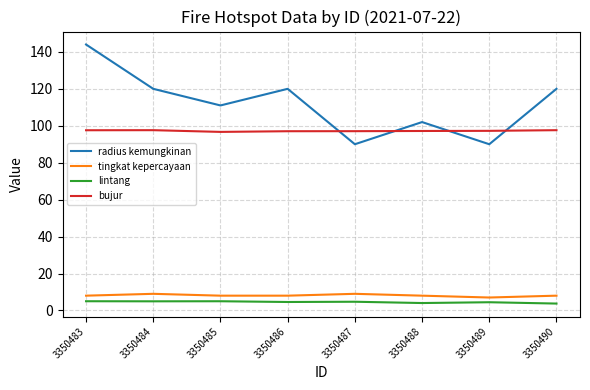

Is the value of bujur at 3350484 greater than the value of radius kemungkinan at 3350487?

Yes